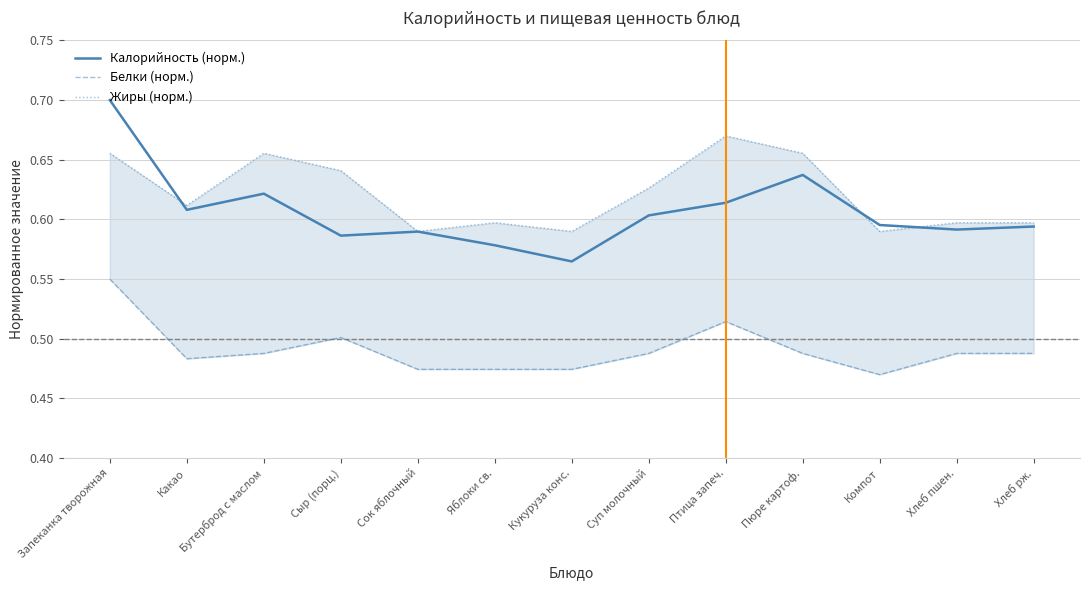

What are all the series names shown in the legend?

Калорийность (норм.), Белки (норм.), Жиры (норм.)